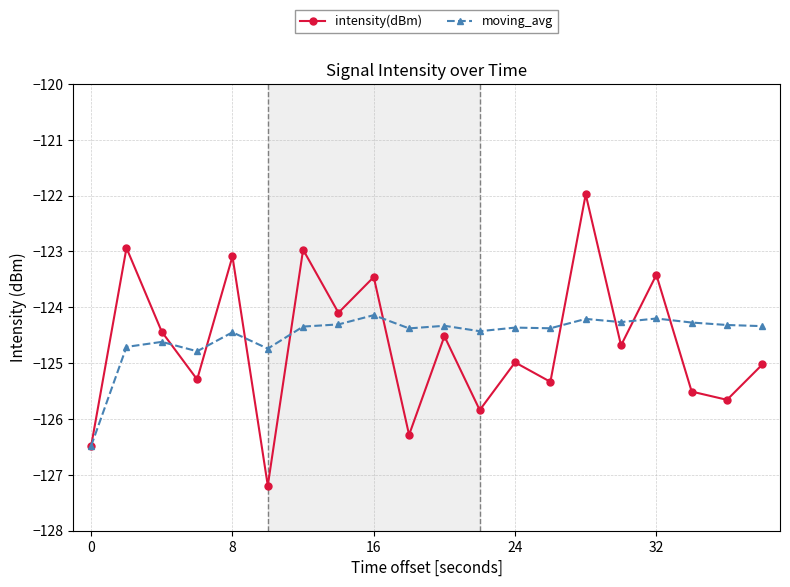

How many lines are shown in the chart?

2